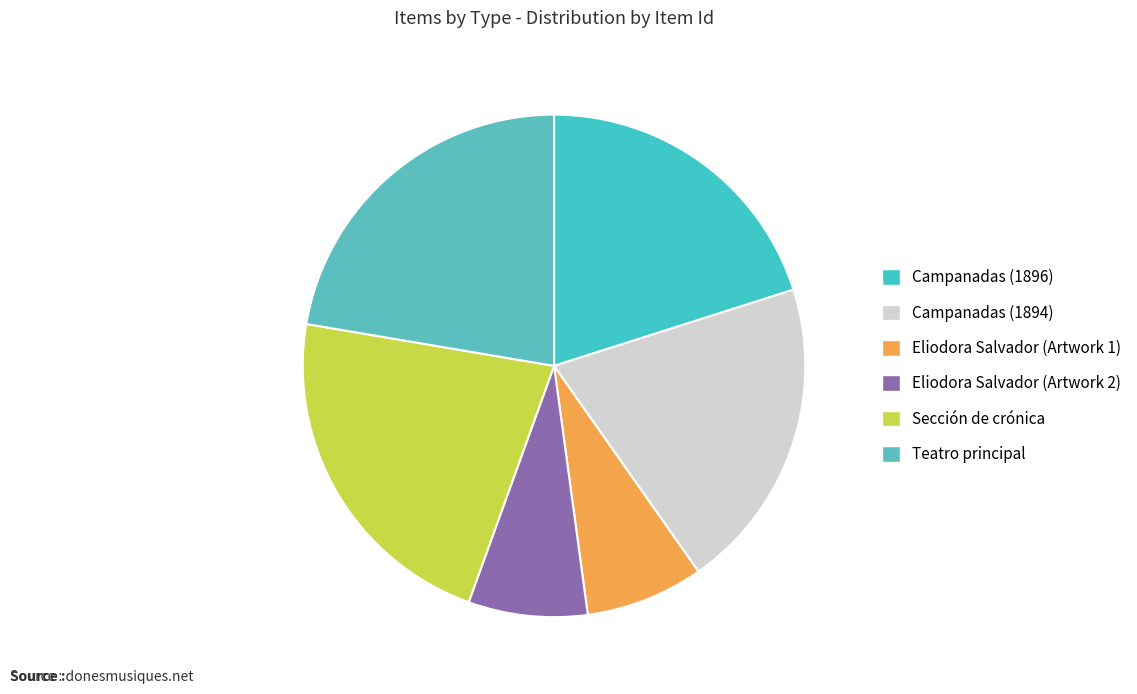

To the nearest percent, what is the combined percentage of Campanadas (1894) and Eliodora Salvador (Artwork 2)?

28%